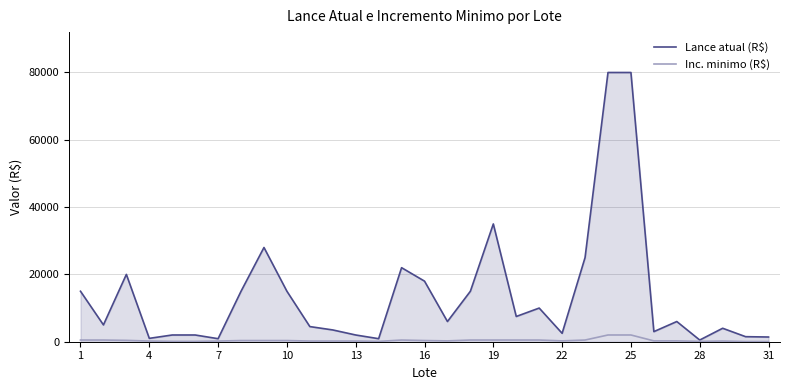

What is the difference between the maximum and minimum values in the Lance atual (R$) series?

79500